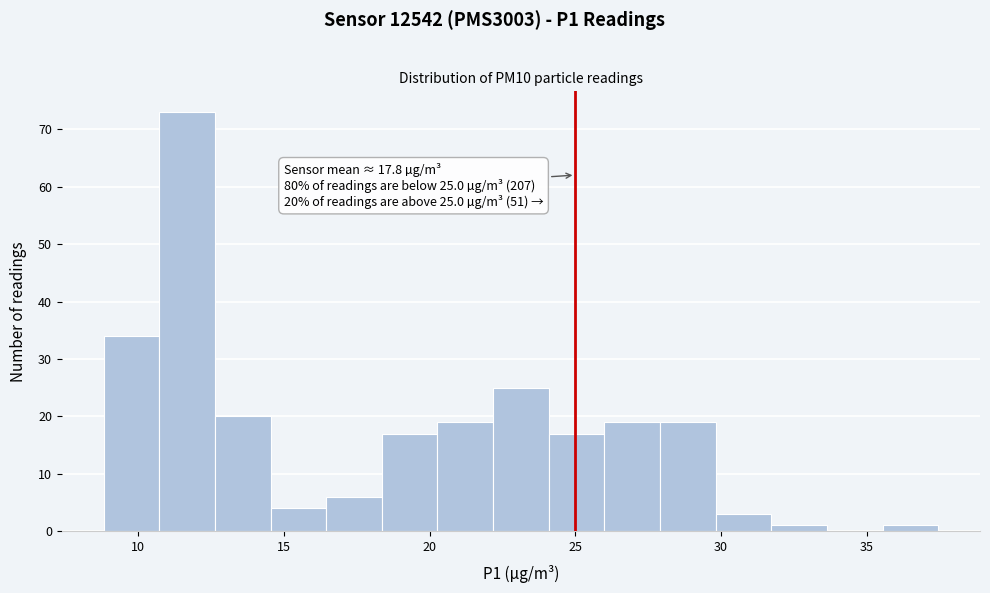

Read against the x-axis, roughly where is the centre of the tallest bar?

11.5